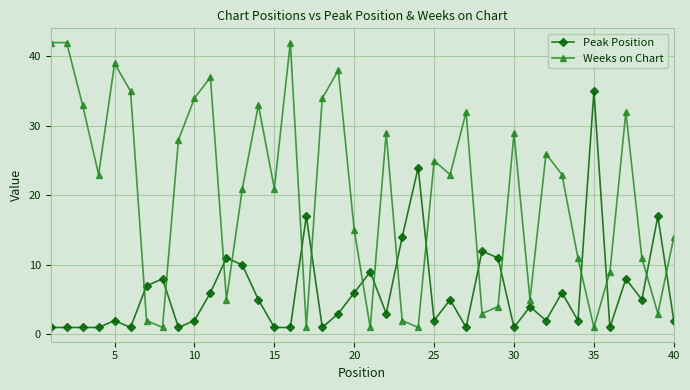

True or false: Peak Position has more than 2 interior local peaks.

True